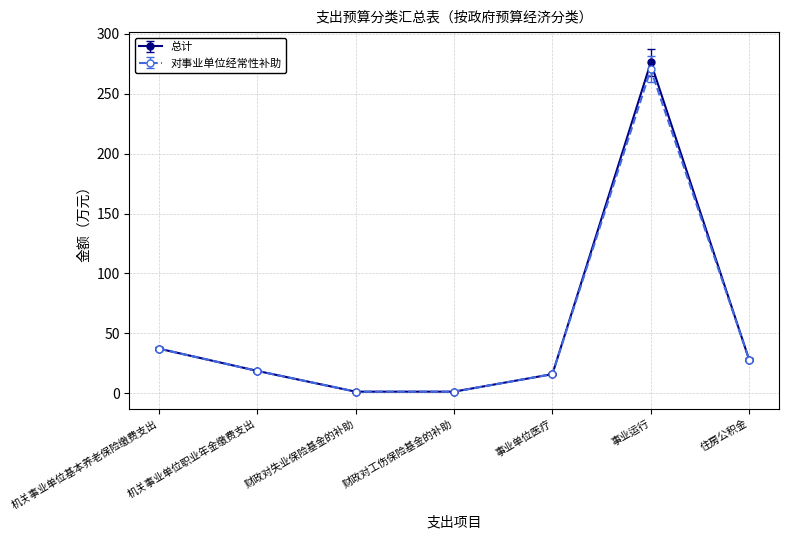

At which label does 总计 first exceed 18?

机关事业单位基本养老保险缴费支出